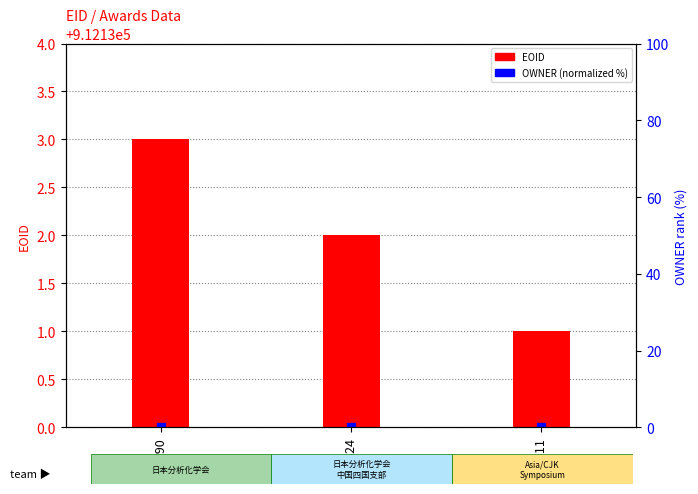

What are all the series names shown in the legend?

EOID, OWNER (normalized)